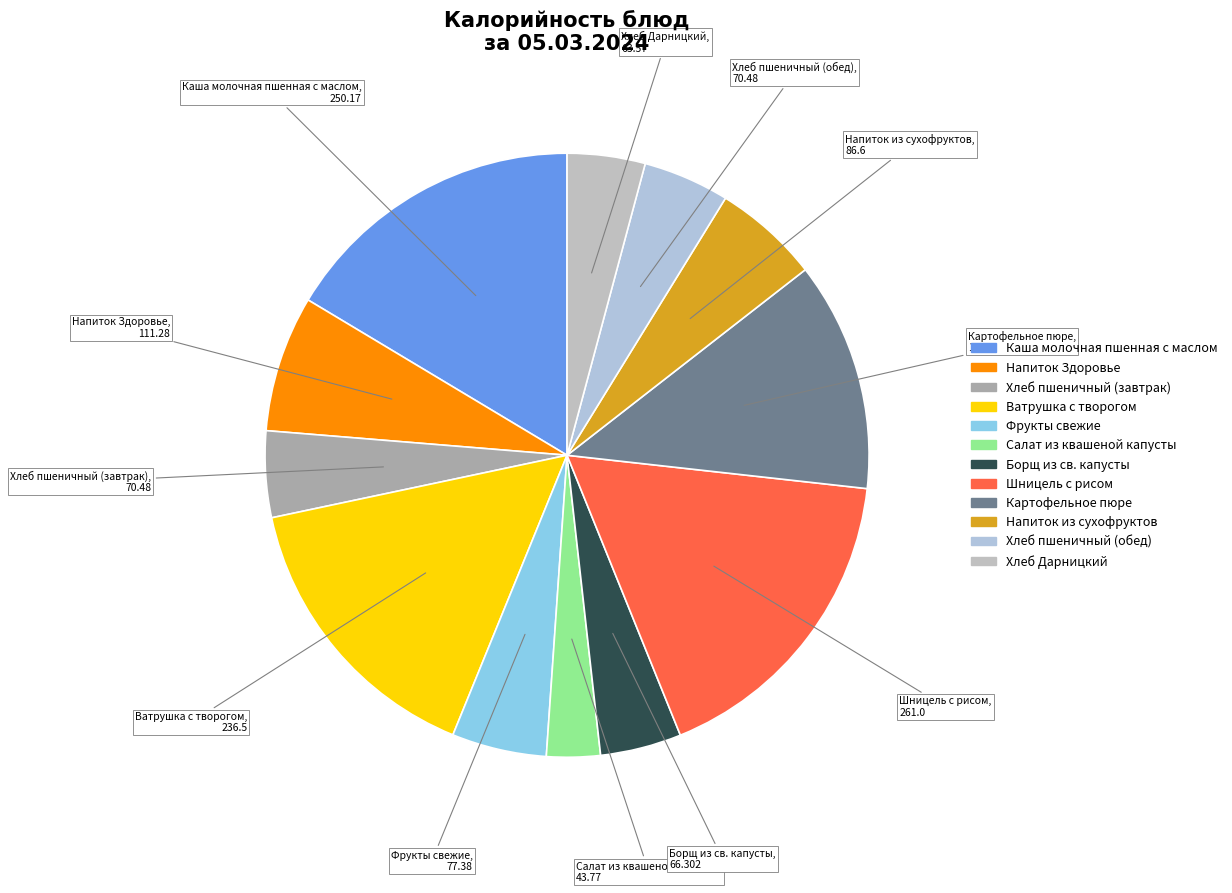

Is the sum of Фрукты свежие and Хлеб пшеничный (завтрак) greater than half?

No